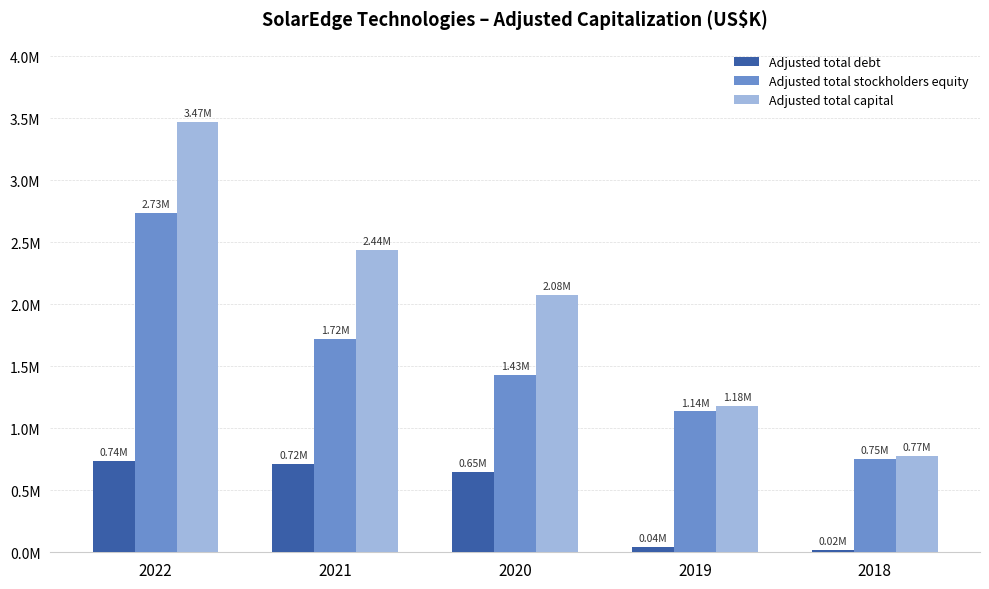

At which label does Adjusted total stockholders equity reach its minimum?

2018